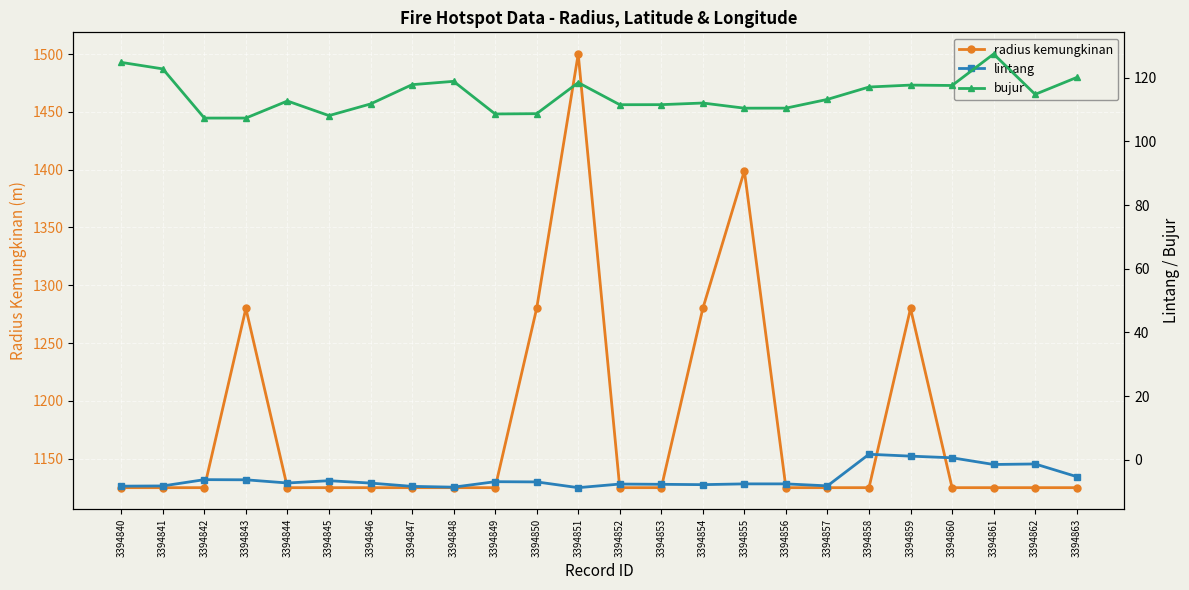

Reading left to right, list all the values displayed in this chart.

radius kemungkinan: 3394840=1125.0	3394841=1125.0	3394842=1125.0	3394843=1280.0	3394844=1125.0	3394845=1125.0	3394846=1125.0	3394847=1125.0	3394848=1125.0	3394849=1125.0	3394850=1280.0	3394851=1500.0	3394852=1125.0	3394853=1125.0	3394854=1280.0	3394855=1399.0	3394856=1125.0	3394857=1125.0	3394858=1125.0	3394859=1280.0	3394860=1125.0	3394861=1125.0	3394862=1125.0	3394863=1125.0
lintang: 3394840=-8.3	3394841=-8.2	3394842=-6.2	3394843=-6.3	3394844=-7.3	3394845=-6.5	3394846=-7.3	3394847=-8.3	3394848=-8.6	3394849=-6.9	3394850=-6.9	3394851=-8.7	3394852=-7.6	3394853=-7.7	3394854=-7.8	3394855=-7.5	3394856=-7.5	3394857=-8.2	3394858=1.8	3394859=1.2	3394860=0.6	3394861=-1.5	3394862=-1.3	3394863=-5.3
bujur: 3394840=124.8	3394841=122.8	3394842=107.3	3394843=107.3	3394844=112.7	3394845=108.1	3394846=111.8	3394847=117.8	3394848=118.9	3394849=108.6	3394850=108.7	3394851=118.5	3394852=111.5	3394853=111.5	3394854=112.0	3394855=110.4	3394856=110.4	3394857=113.2	3394858=117.1	3394859=117.7	3394860=117.6	3394861=127.4	3394862=114.8	3394863=120.1